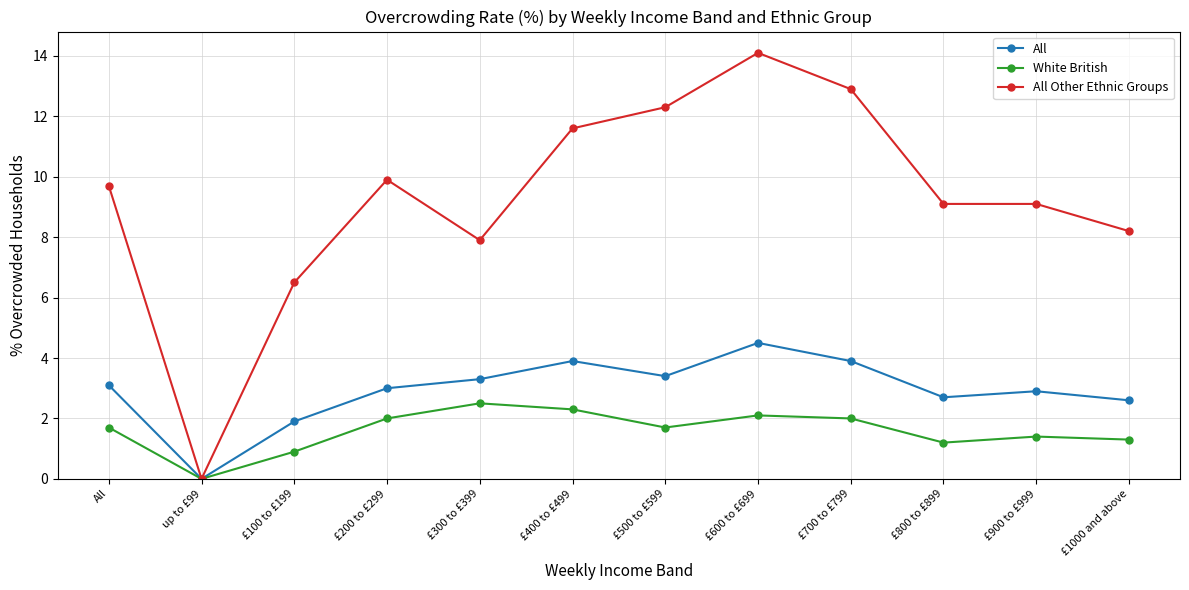

Is it true that All equals 1.0 at £100 to £199?

False